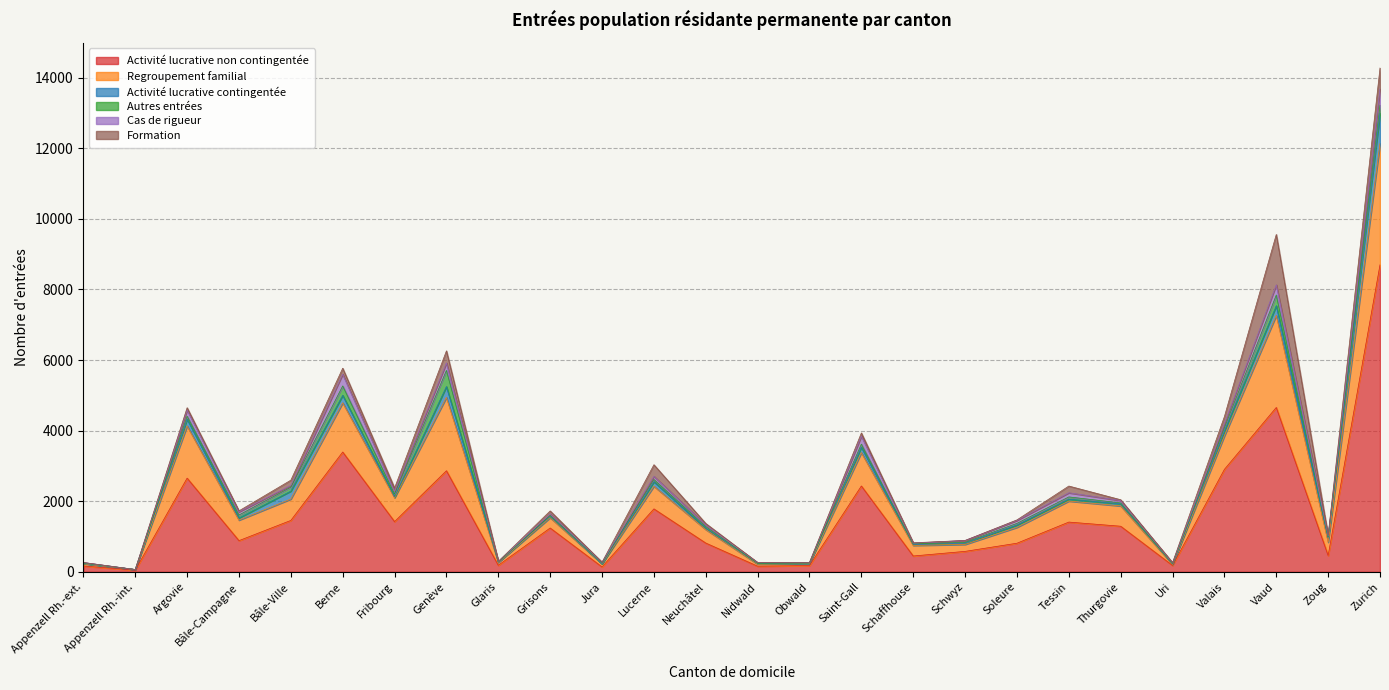

How many interior local peaks does the Regroupement familial series have?

8